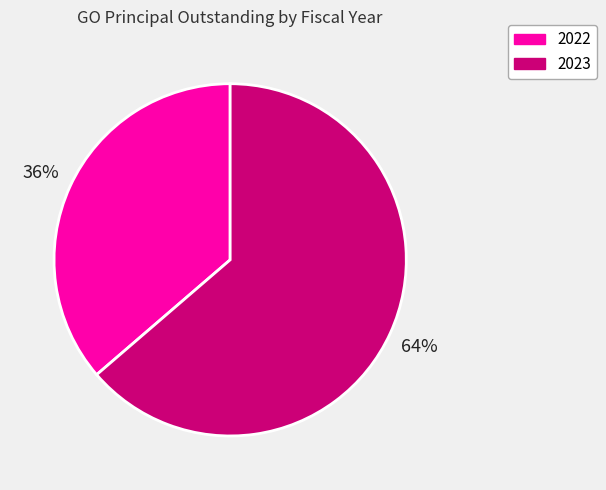

What is the largest slice in the pie chart?

2023